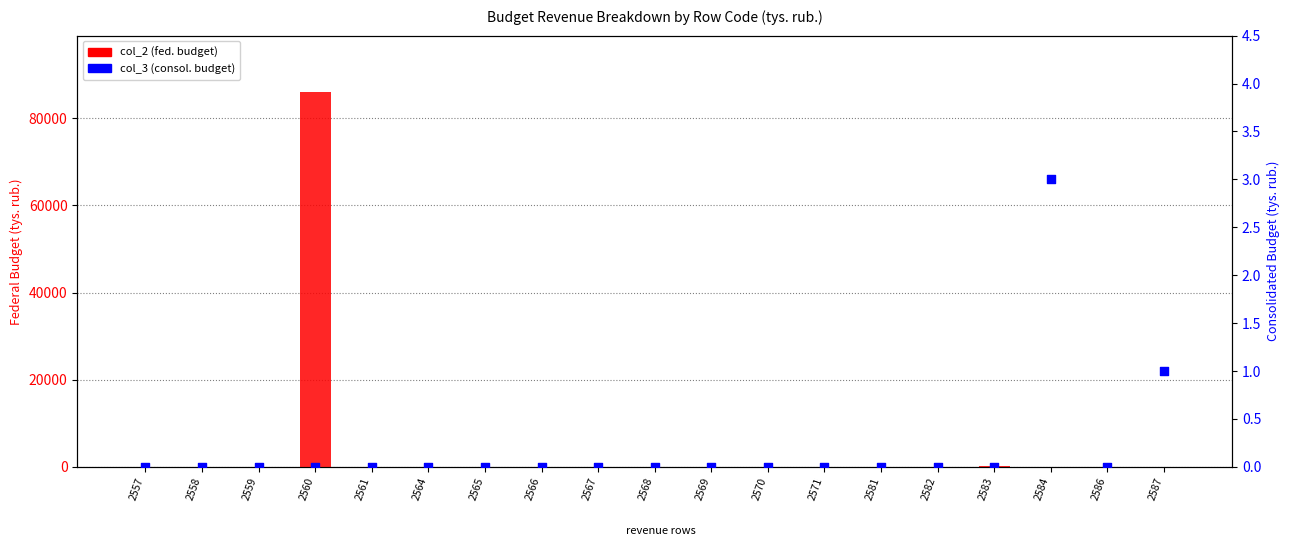

Which series contains the highest Y value?

col_2 (fed. budget)